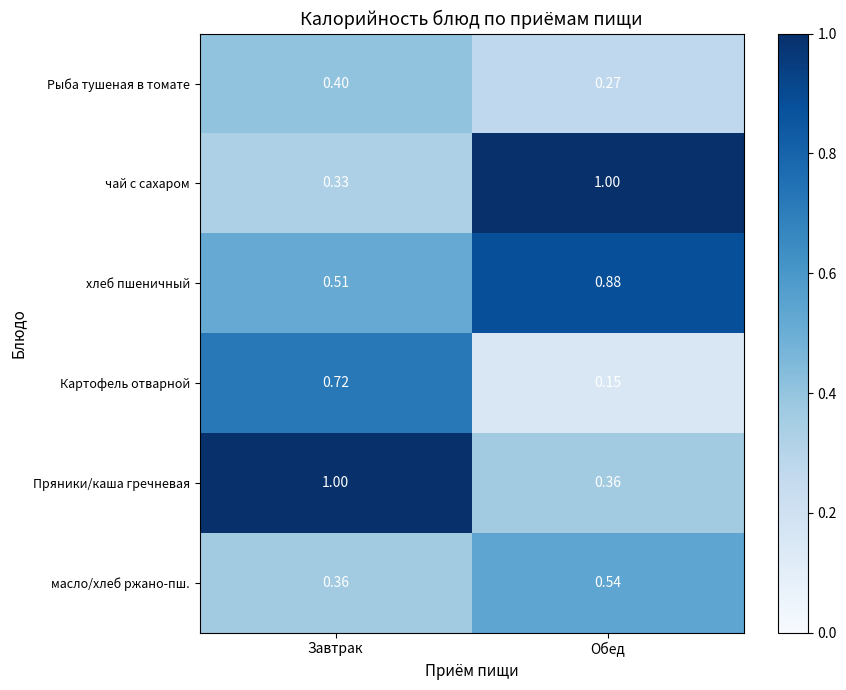

Which series has the largest range (max minus min)?

чай с сахаром